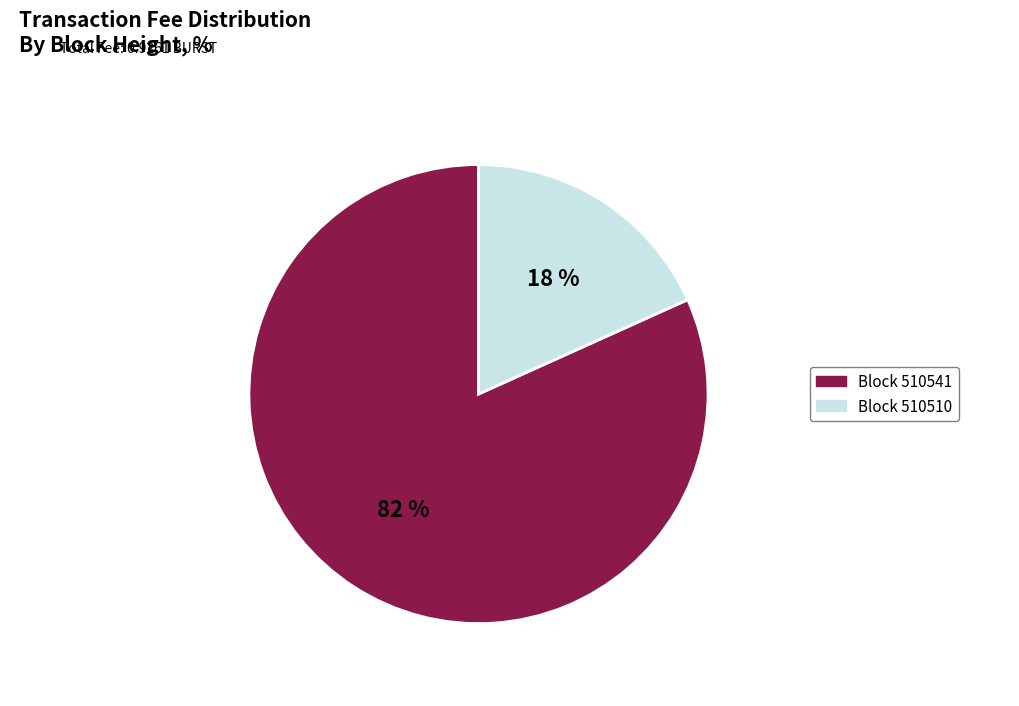

Count the number of slices in the pie.

2